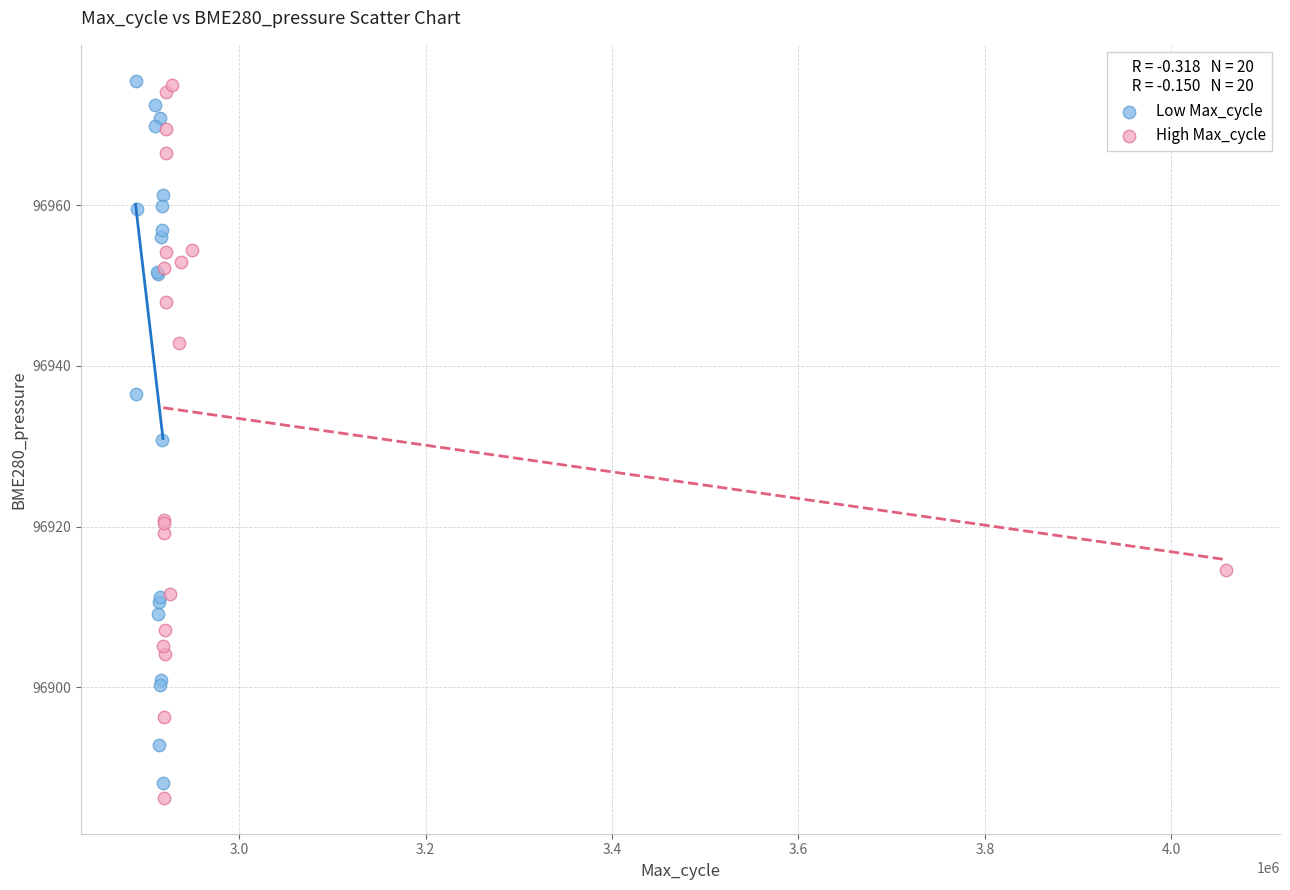

Which series has the largest Y range (max minus min)?

High Max_cycle